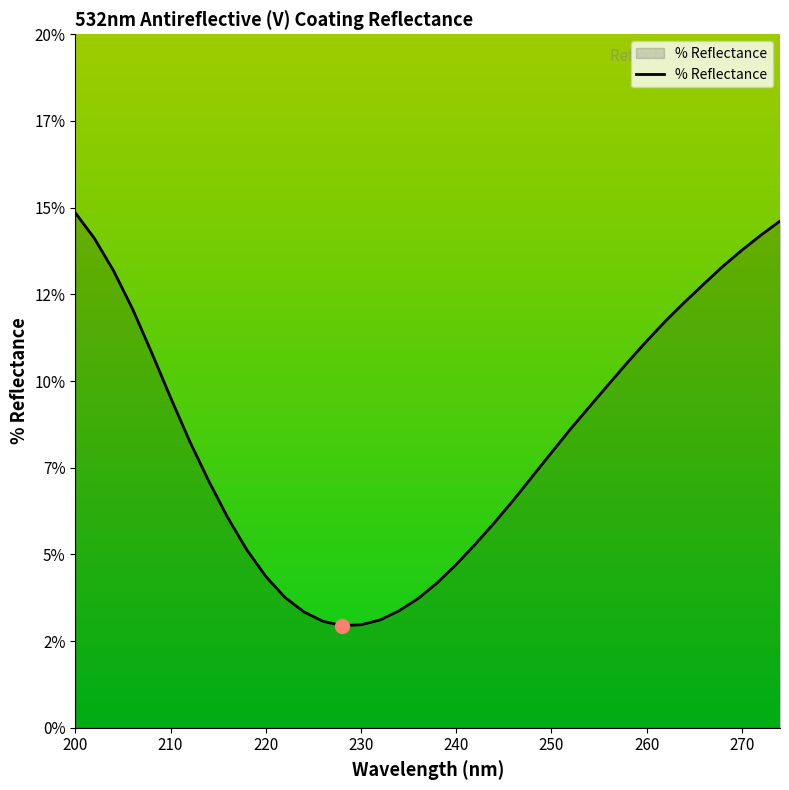

Does the chart have visible grid lines?

No